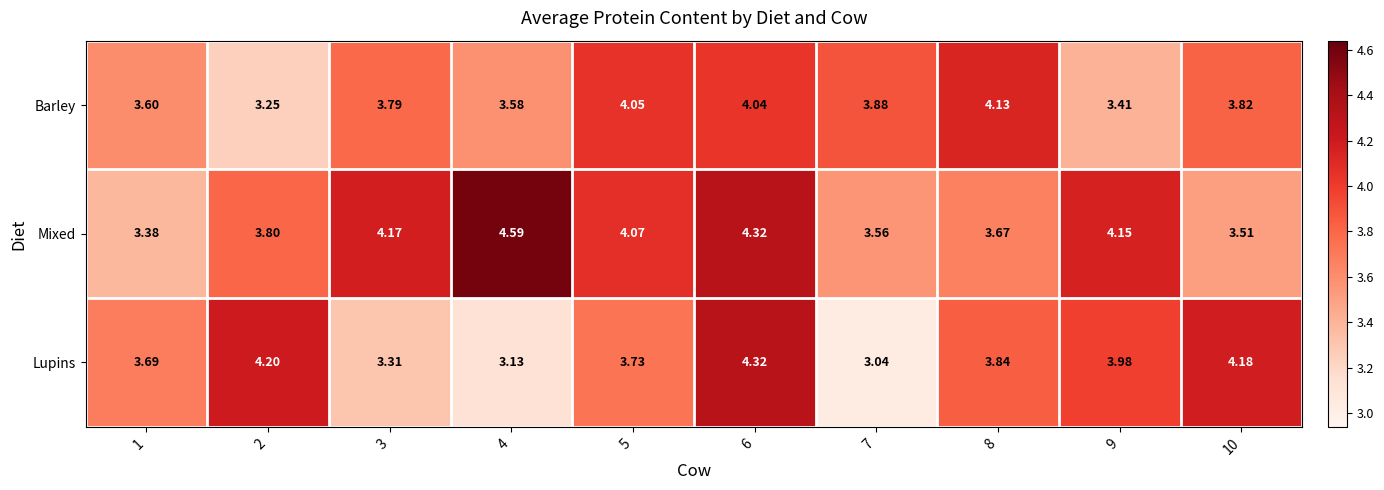

At 8, list the series in order from smallest to largest.

Mixed, Lupins, Barley